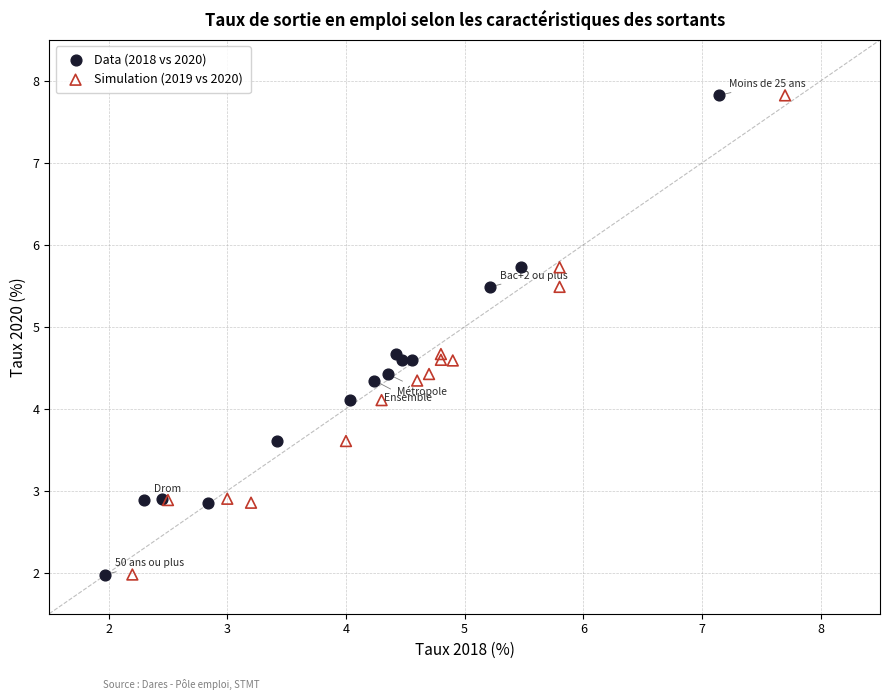

What are all the series names shown in the legend?

Data (2018 vs 2020), Simulation (2019 vs 2020)